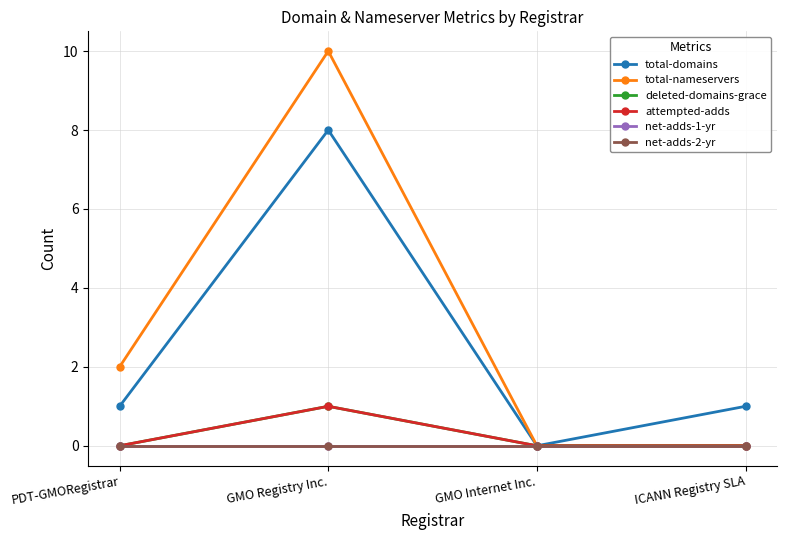

What position from the left is GMO Internet Inc.?

3